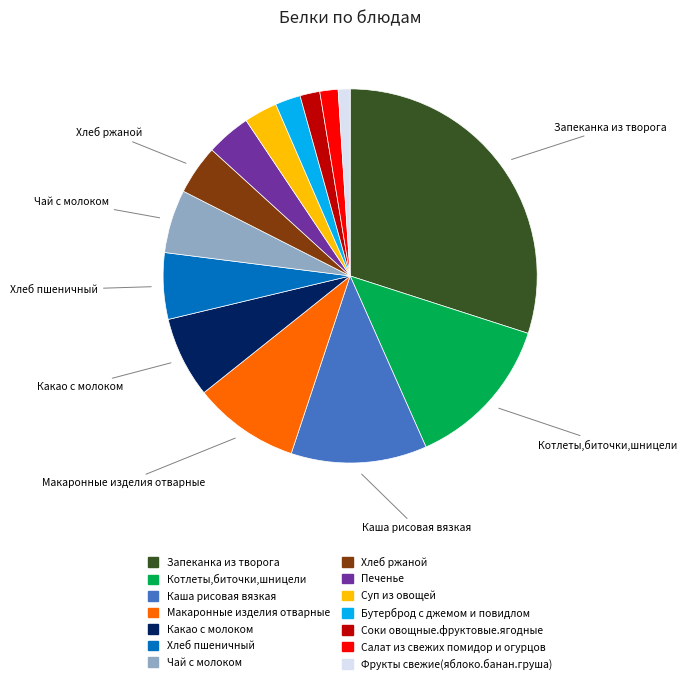

Is there a majority slice in this chart?

No